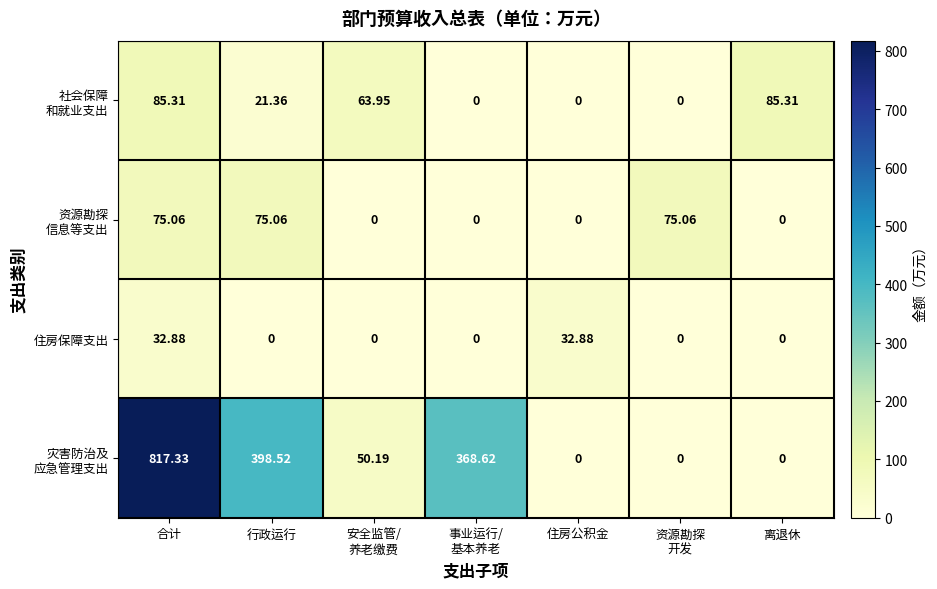

At which category does the chart reach its peak across all series?

合计